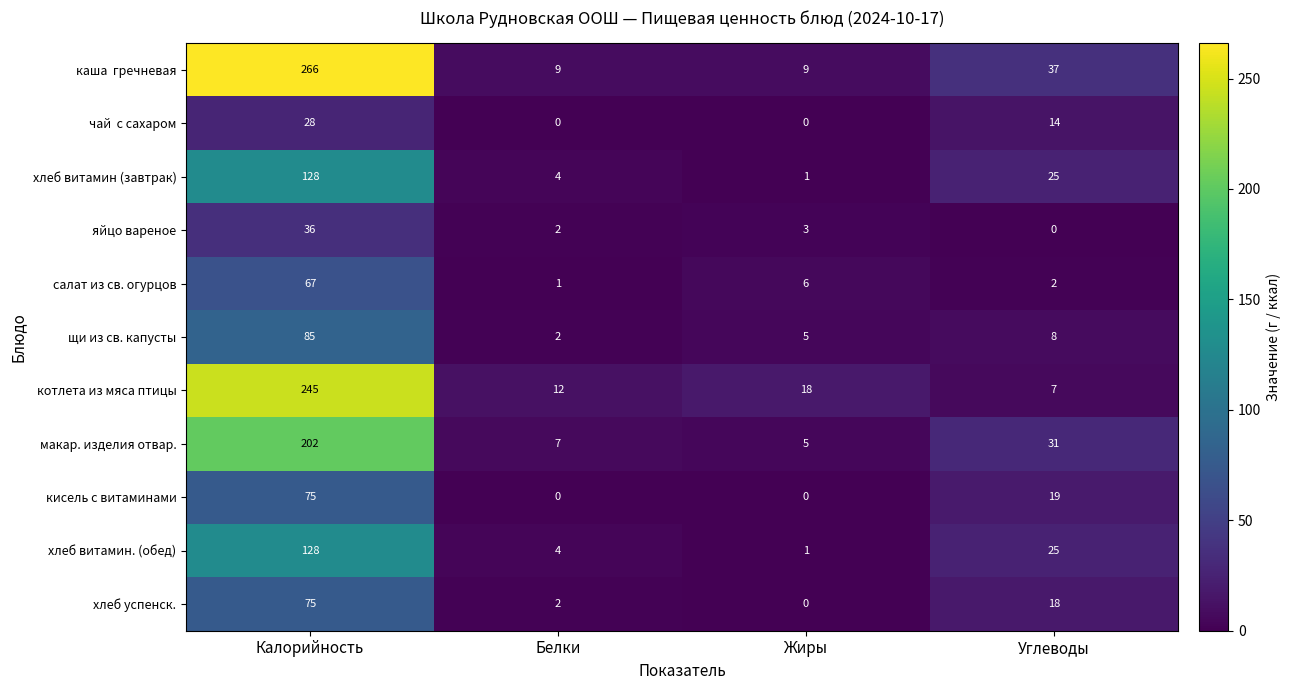

What is the approximate value of щи из св. капусты at Калорийность?

85